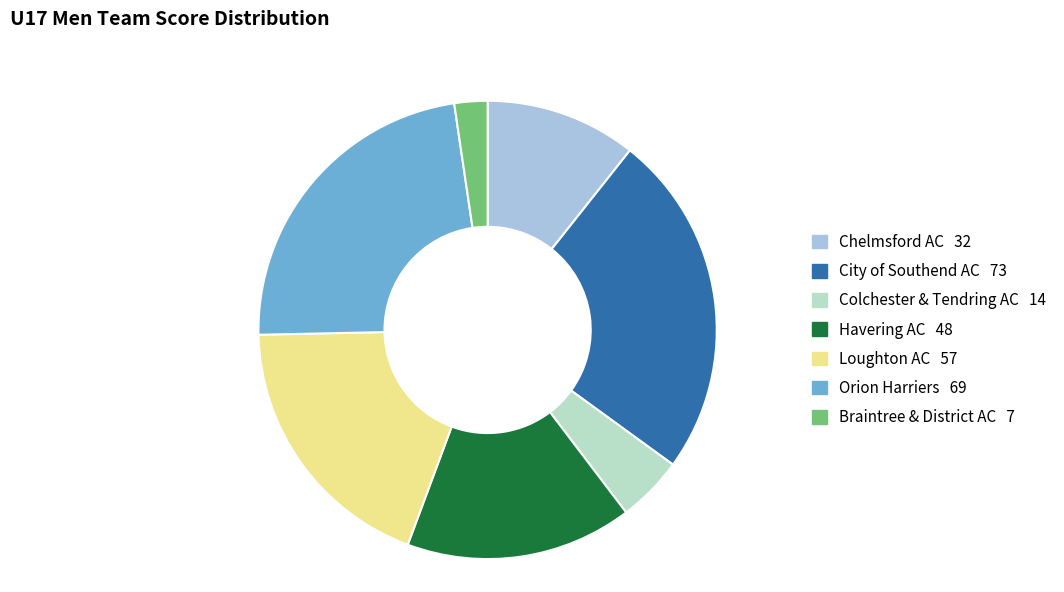

Count the number of slices in the pie.

7